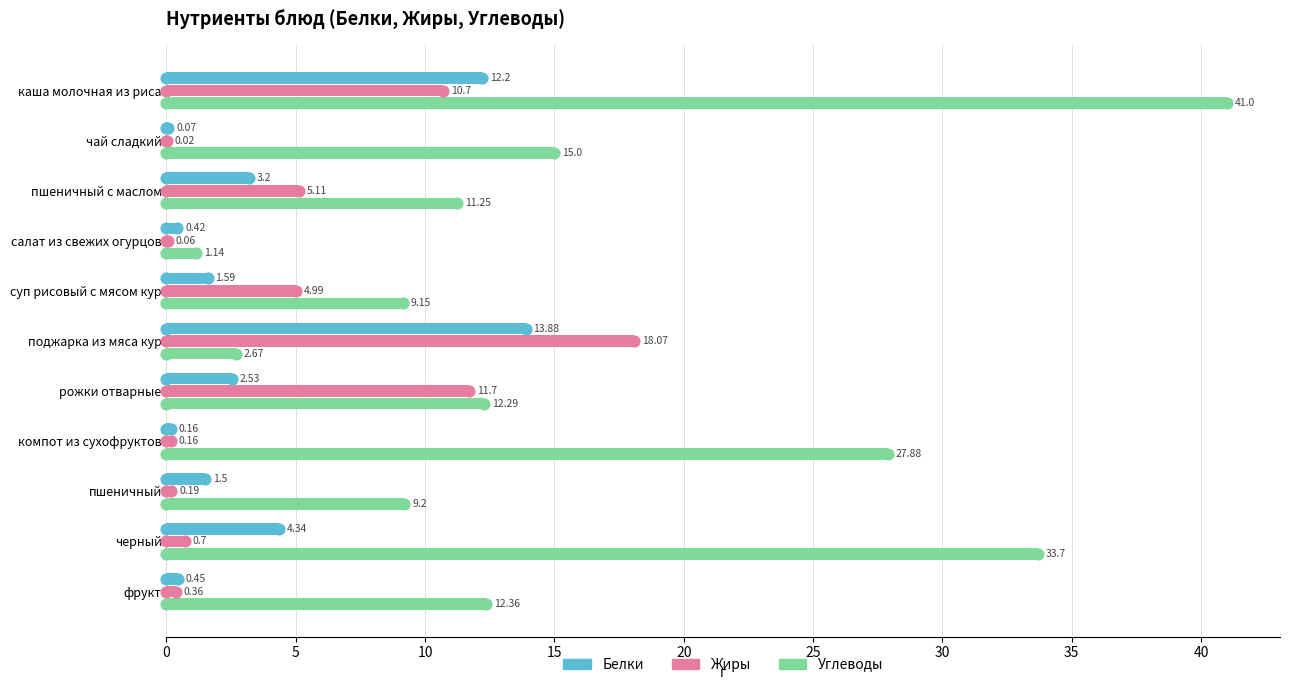

Which series has the largest Y range (max minus min)?

Углеводы